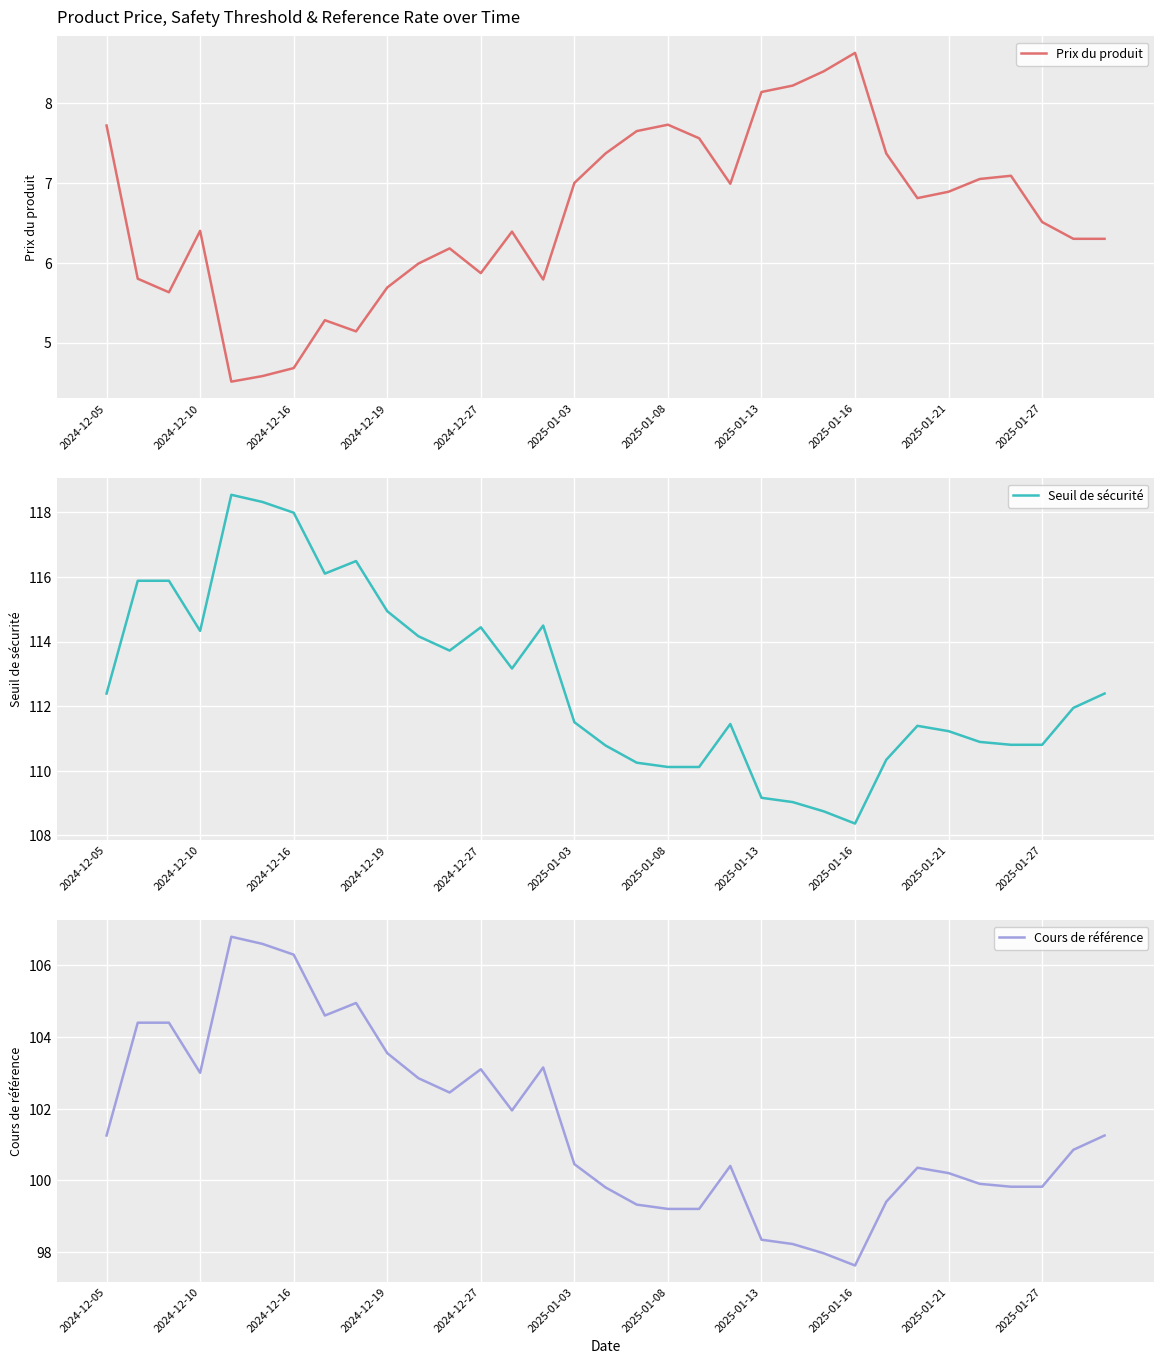

How many interior local peaks does the Cours de référence series have?

6